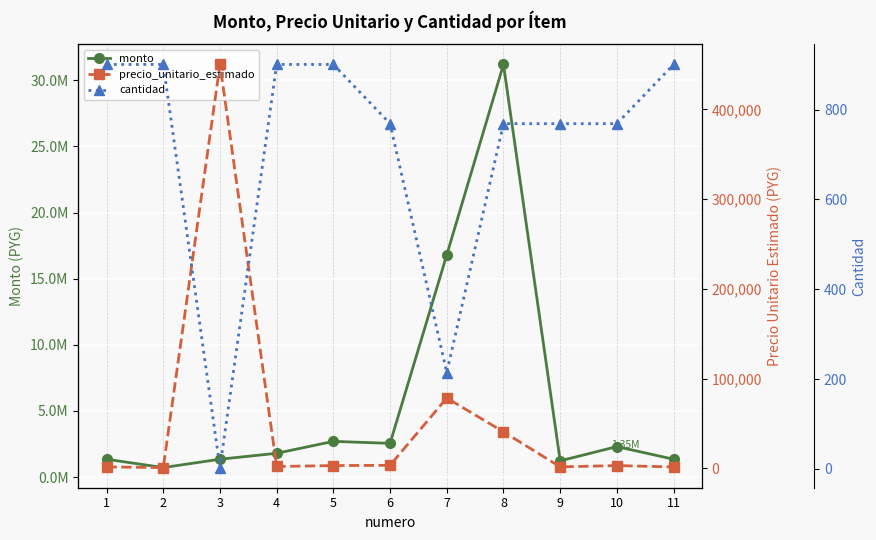

Rank the series by their maximum value, from highest to lowest.

monto, precio_unitario_estimado, cantidad